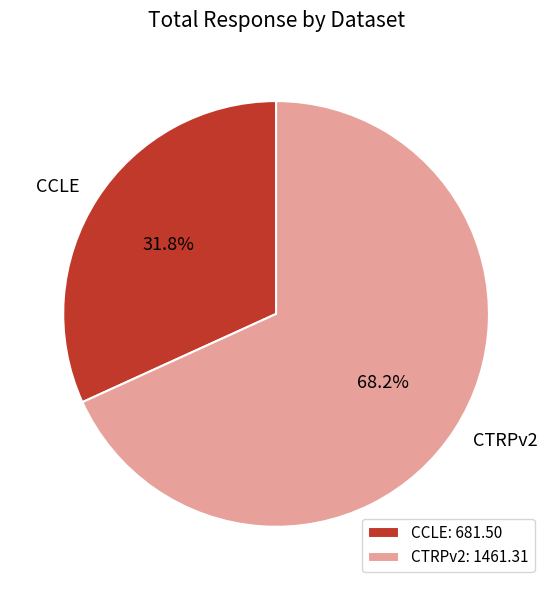

Is CTRPv2 the majority of the pie?

Yes